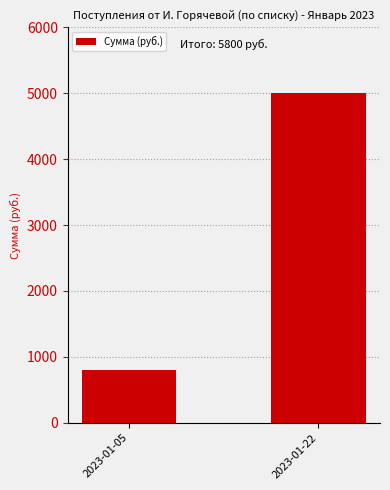

True or false: the data shows 276 at 2023-01-05.

False